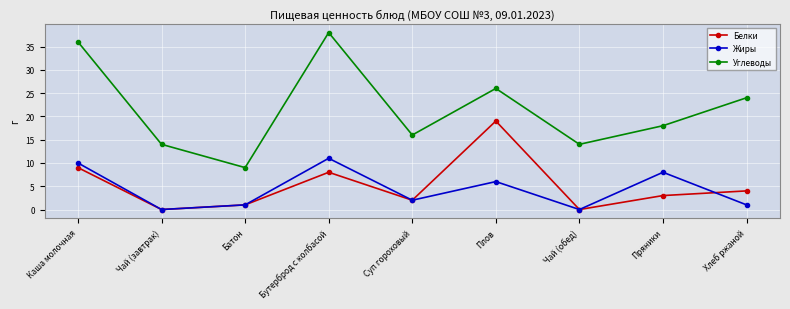

What is the label of the 7th point from the left?

Чай (обед)